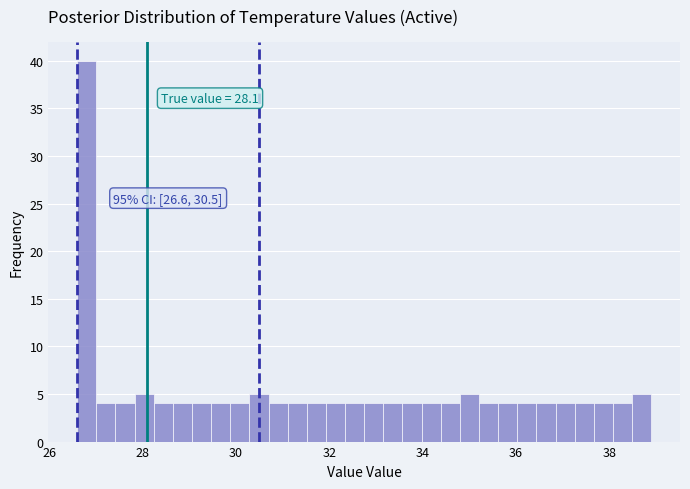

Read against the x-axis, roughly where is the centre of the tallest bar?

26.8